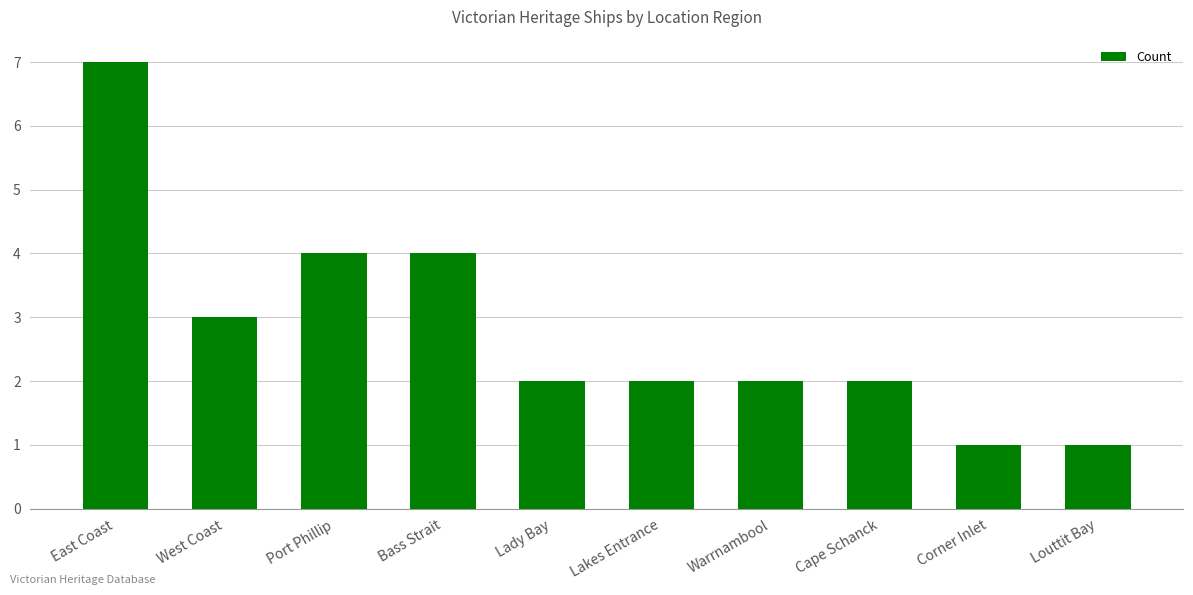

What is the label of the 10th bar from the left?

Louttit Bay